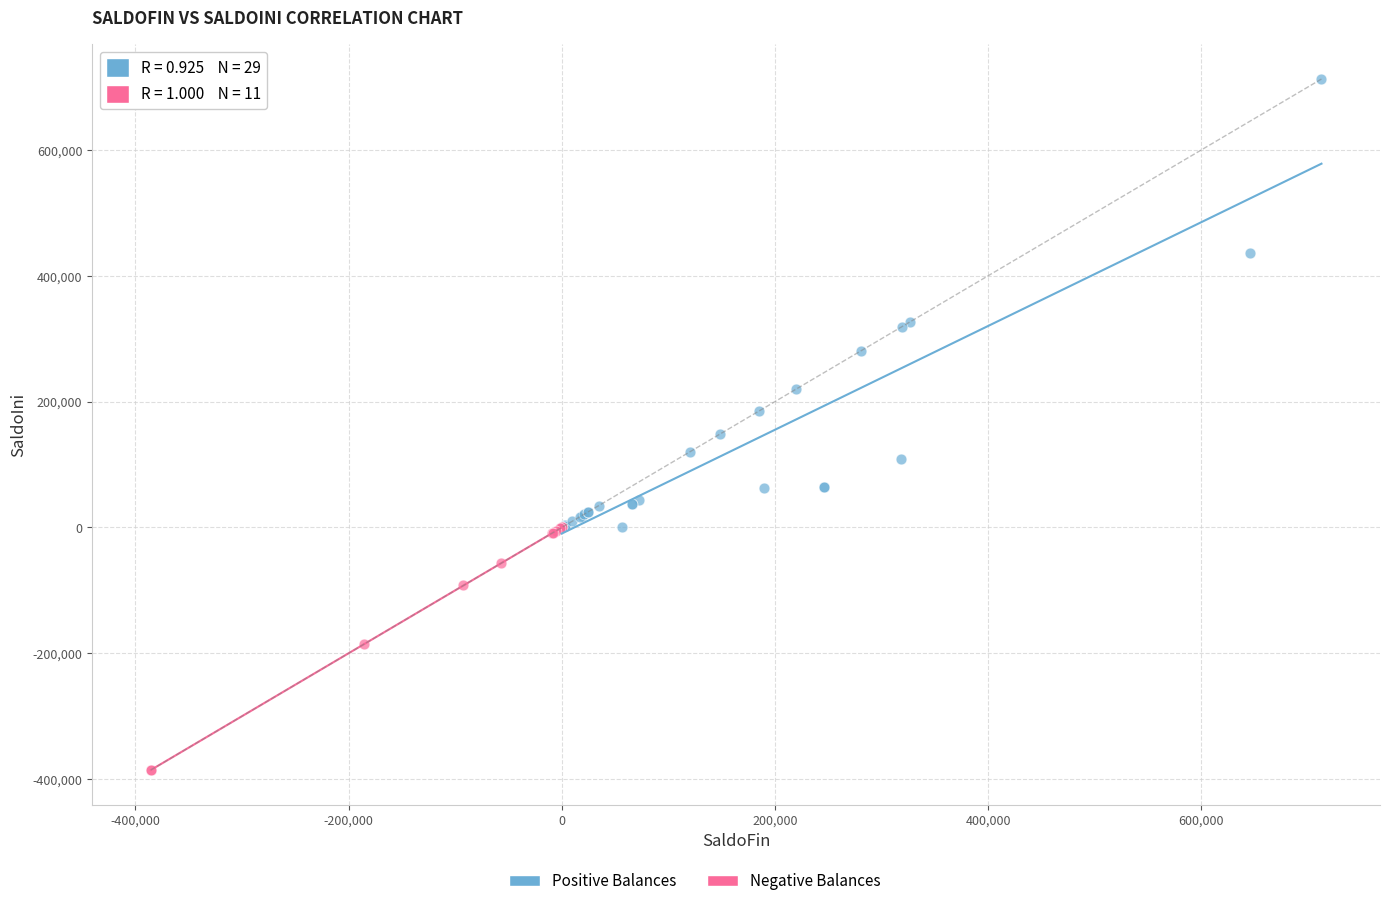

Which series has the largest Y range (max minus min)?

Positive Balances